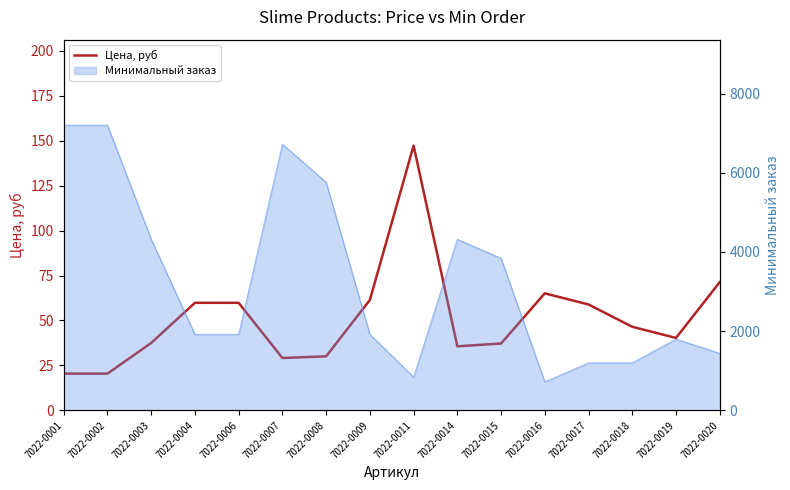

At which label does the data first exceed 46?

7022-0004